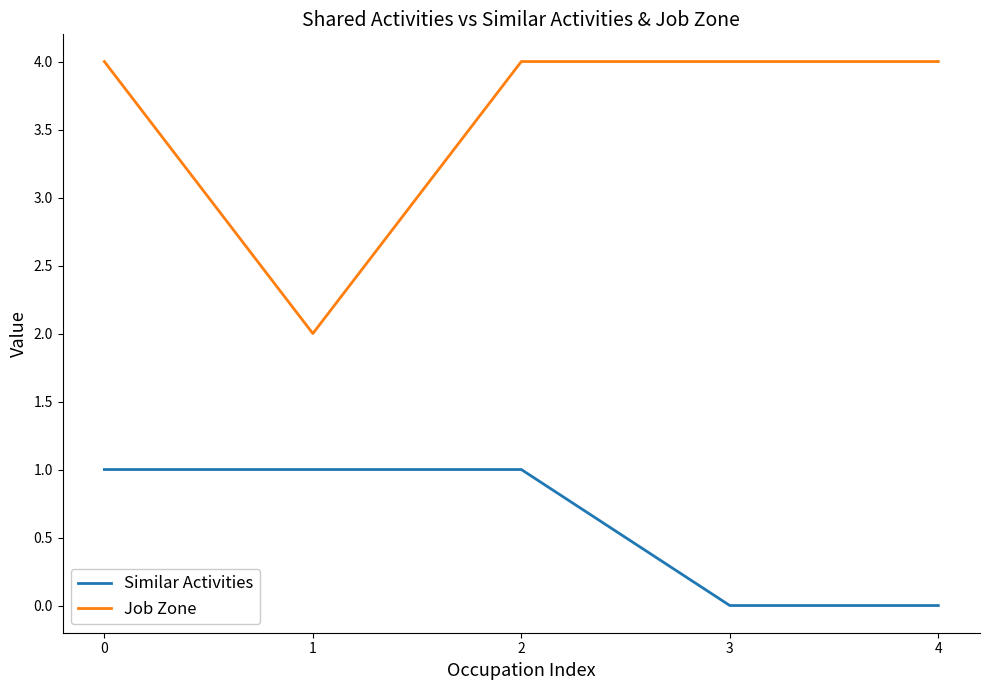

Which series has the largest range (max minus min)?

Job Zone